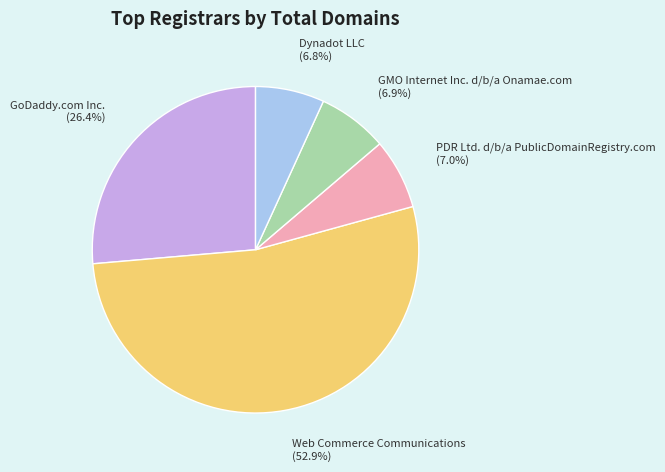

Is the sum of Web Commerce Communications and GoDaddy.com Inc. greater than half?

Yes